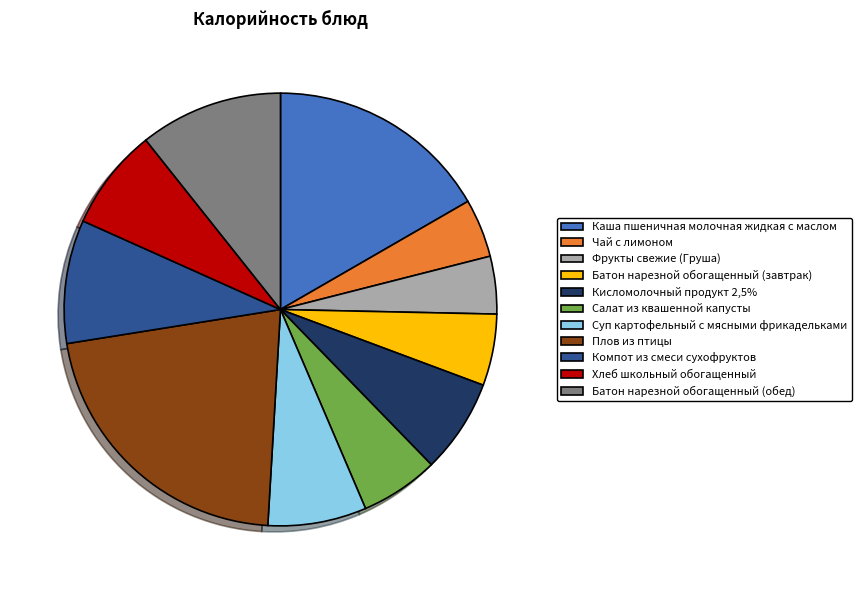

Which category has the biggest portion of the pie?

Плов из птицы